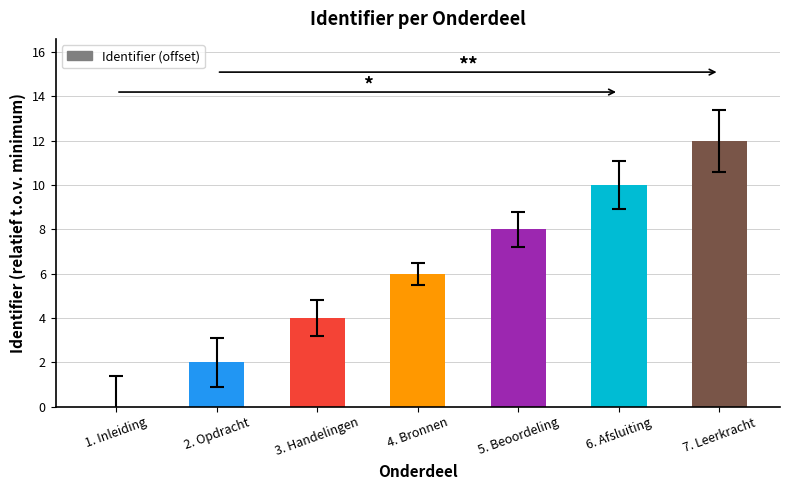

Reading right to left, what are all the values shown in this chart?

12	10	8	6	4	2	0